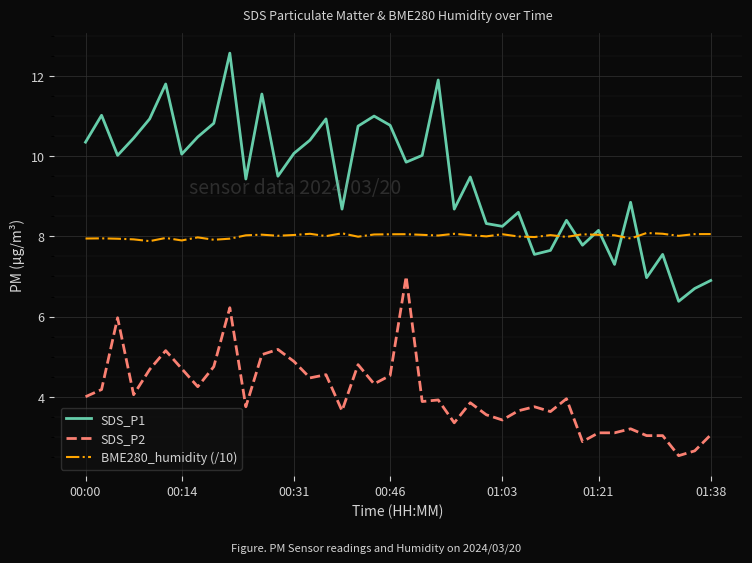

What is the smallest value displayed?

2.5